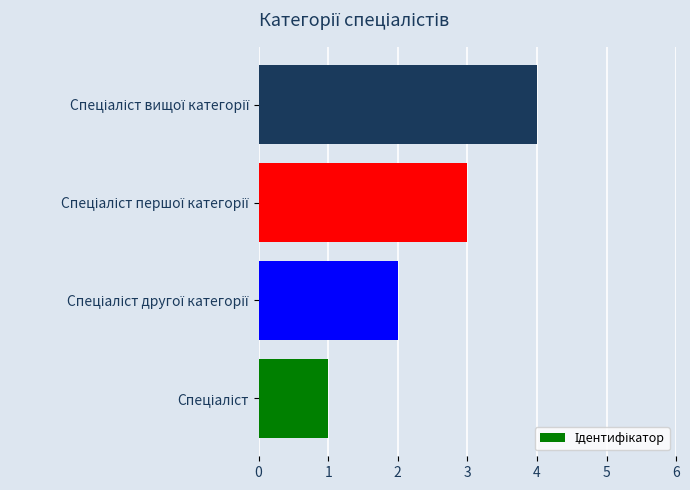

What is the maximum value shown in the chart?

4